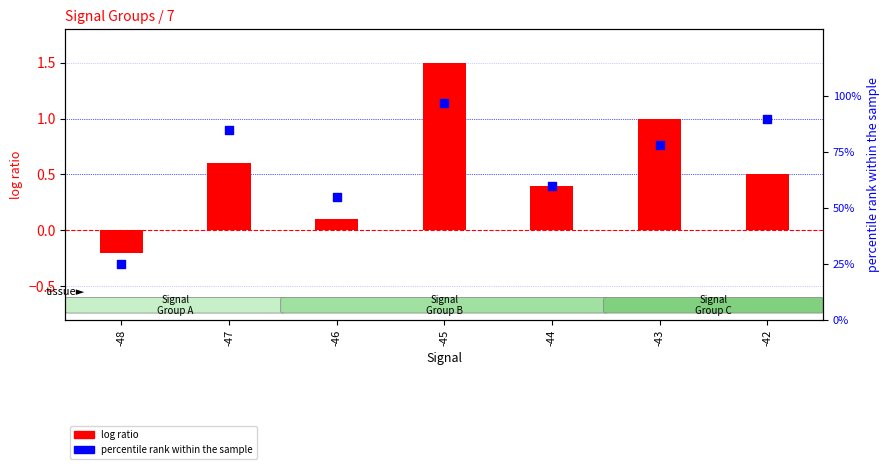

At how many categories does at least one series exceed 51?

6